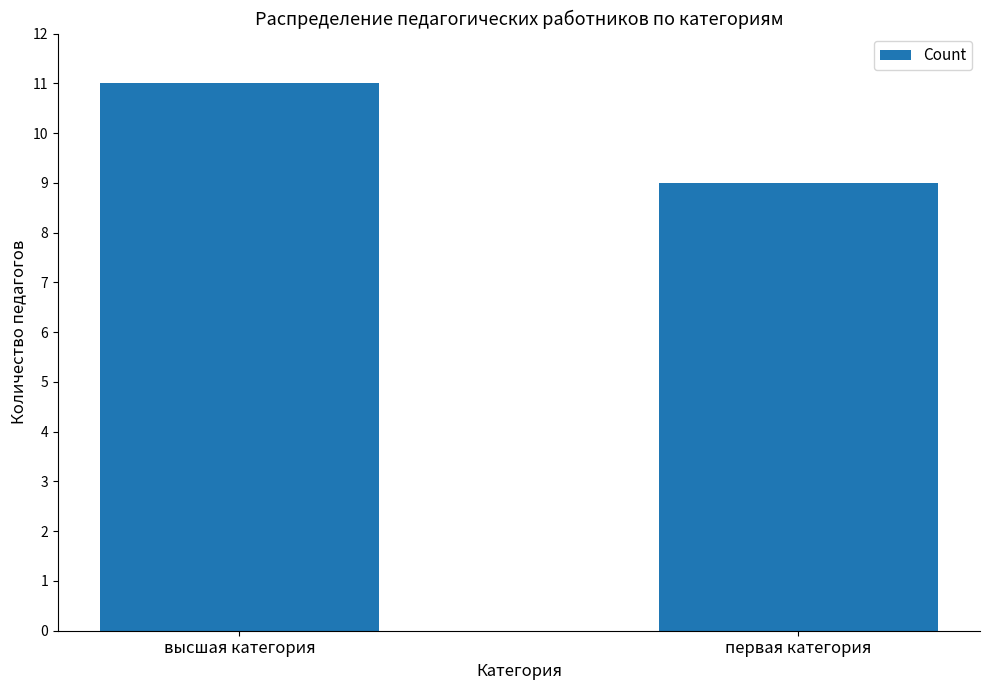

What is the difference between the maximum and minimum values?

2